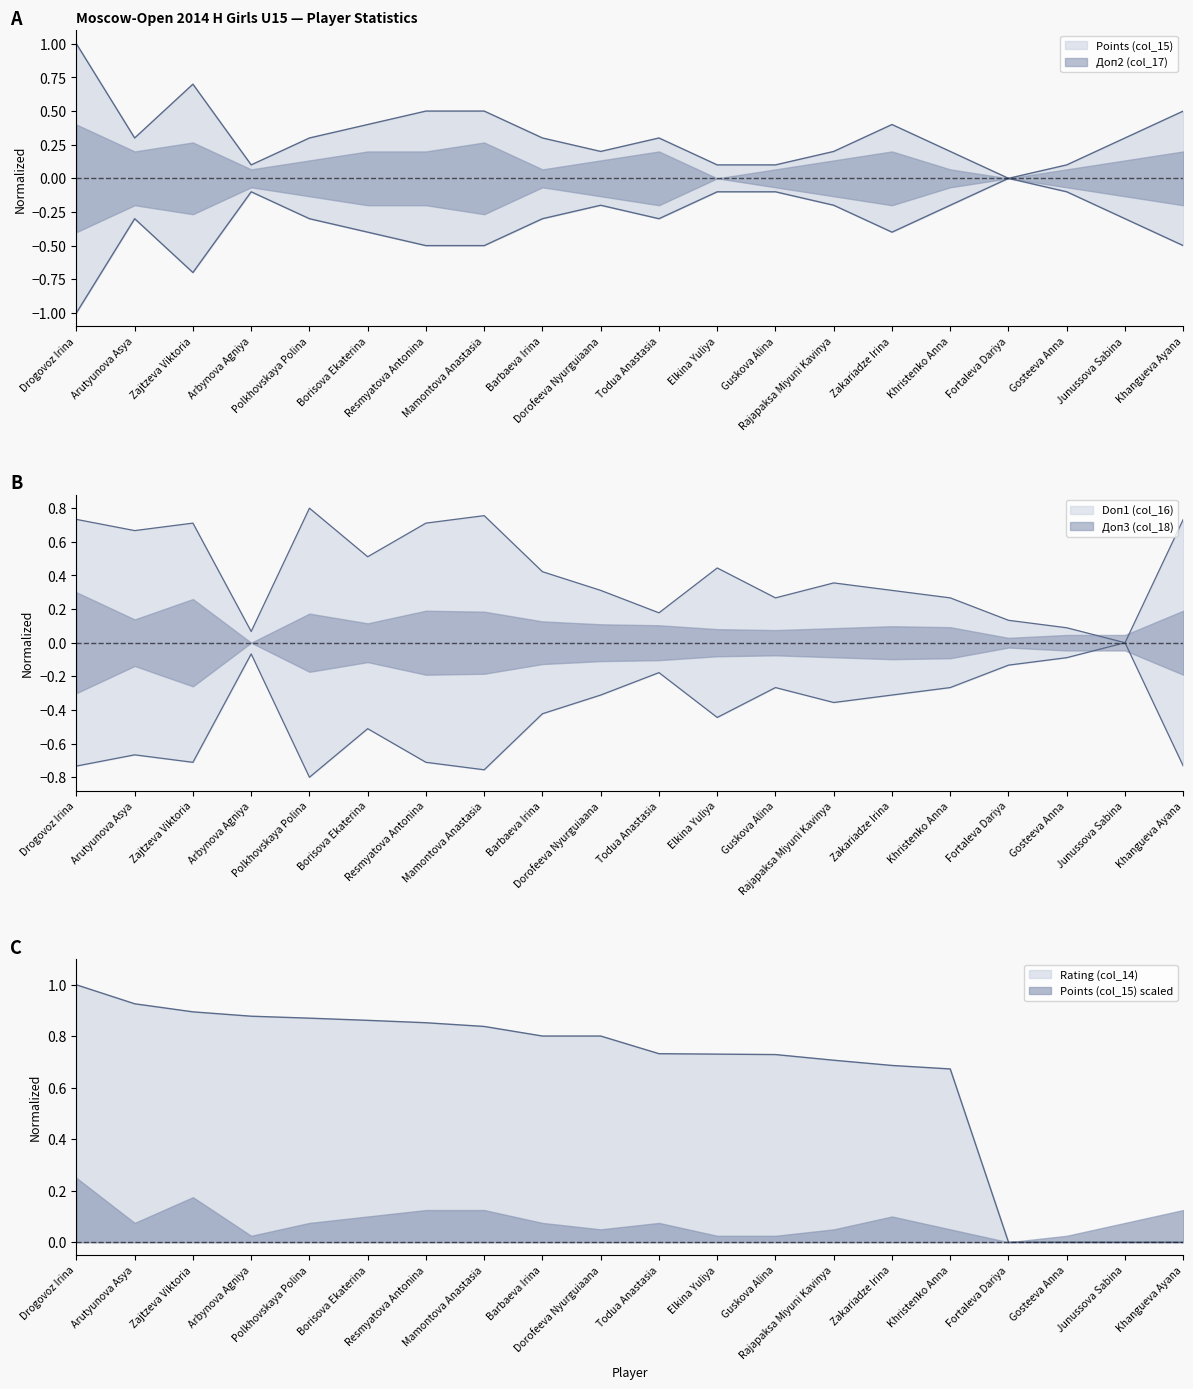

List the labels in order of Doп1 (col_16) value, largest first.

Polkhovskaya Polina, Mamontova Anastasia, Drogovoz Irina, Khangueva Ayana, Zajtzeva Viktoria, Resmyatova Antonina, Arutyunova Asya, Borisova Ekaterina, Elkina Yuliya, Barbaeva Irina, Rajapaksa Miyuni Kavinya, Dorofeeva Nyurguiaana, Zakariadze Irina, Guskova Alina, Khristenko Anna, Todua Anastasia, Fortaleva Dariya, Gosteeva Anna, Arbynova Agniya, Junussova Sabina